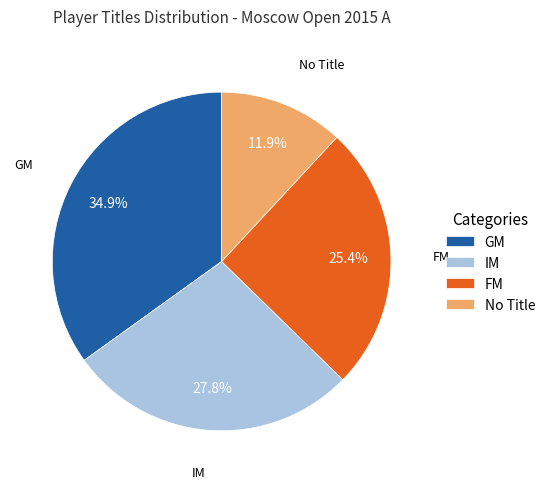

Count the number of slices in the pie.

4